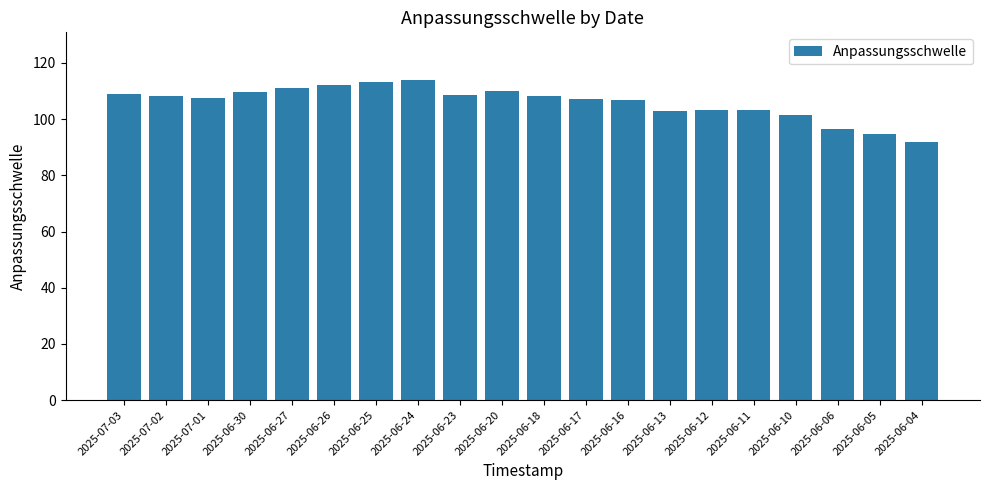

What is the smallest value displayed?

91.9